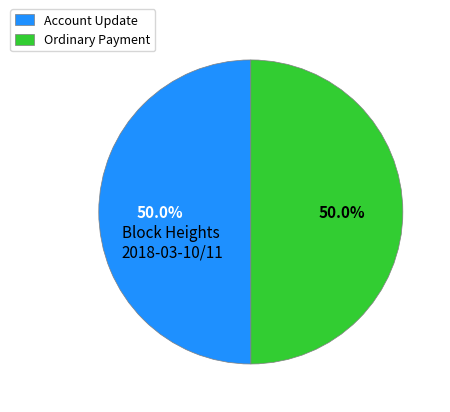

What portion of the pie excludes Account Update?

50.0%